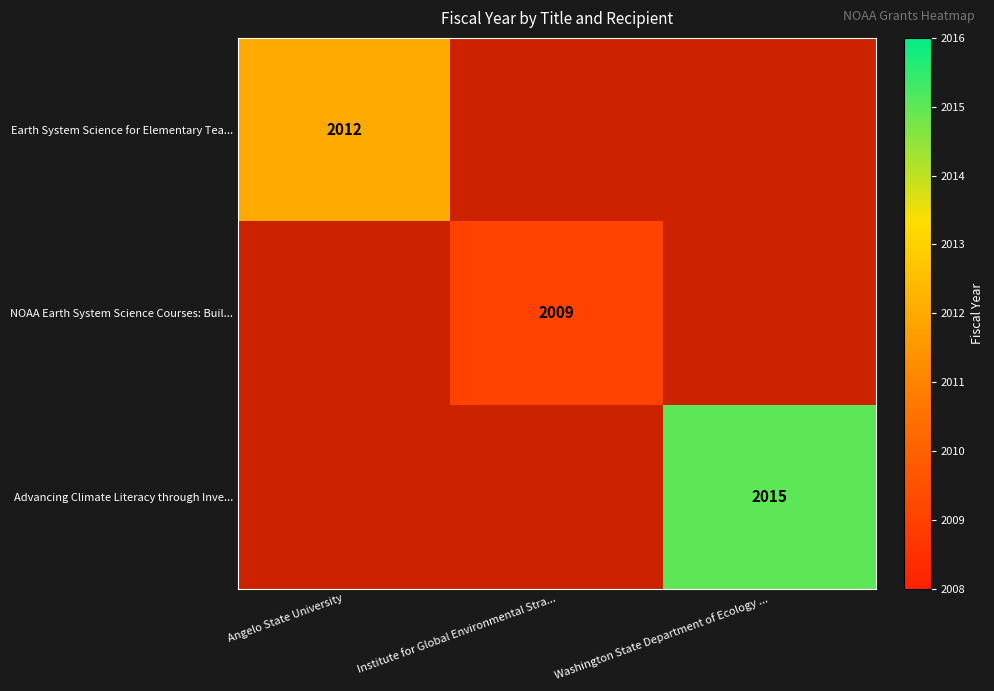

What is the maximum value shown in the chart?

2015.0